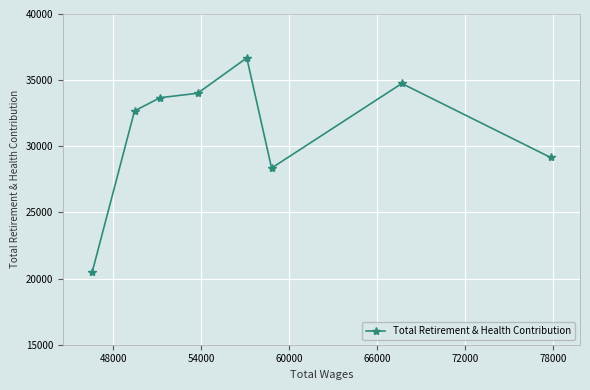

How many lines are shown in the chart?

1